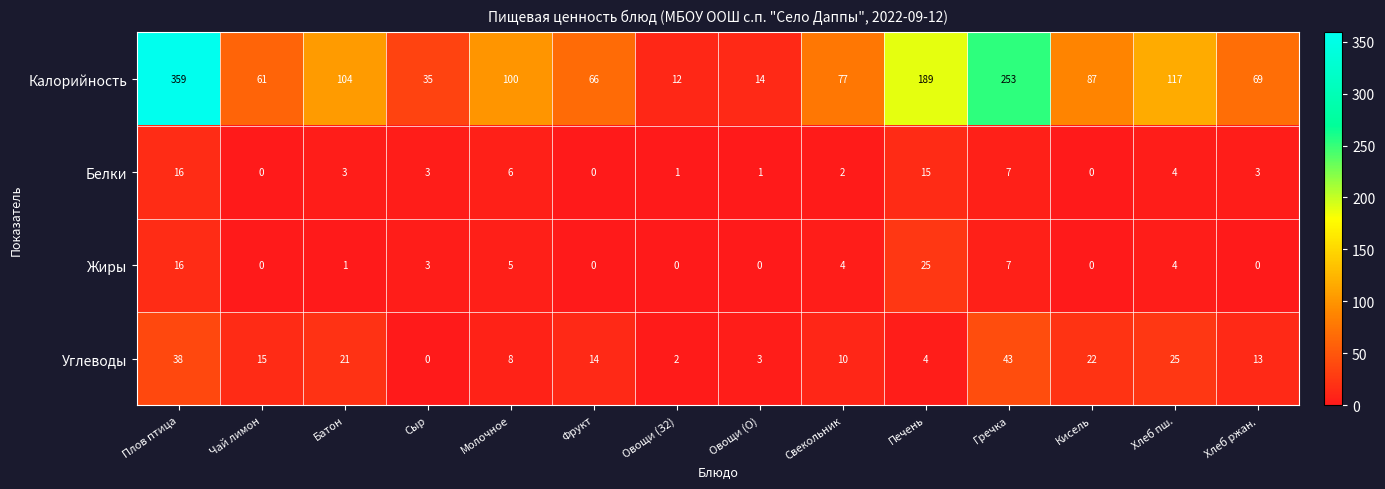

At which category is the sum across all series the highest?

Плов птица